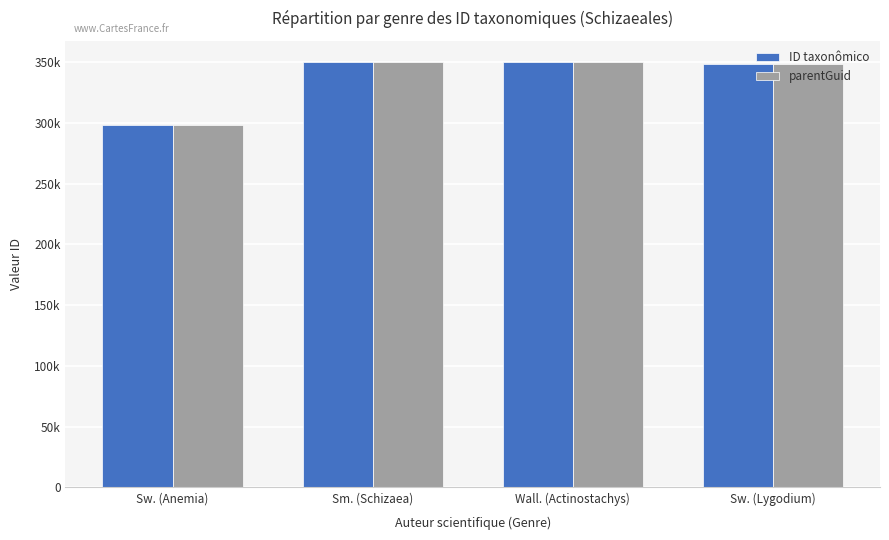

List the labels in order of parentGuid value, smallest first.

Sw. (Anemia), Sw. (Lygodium), Sm. (Schizaea), Wall. (Actinostachys)